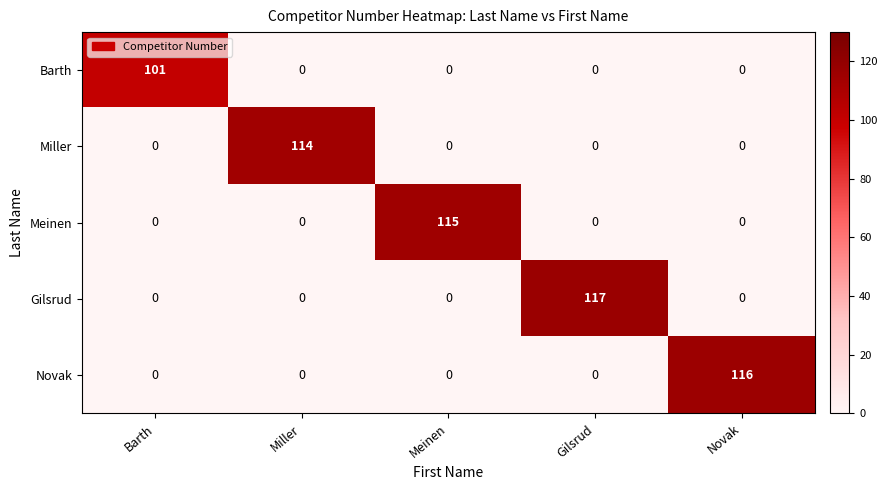

How many data points in Barth are above 0?

1